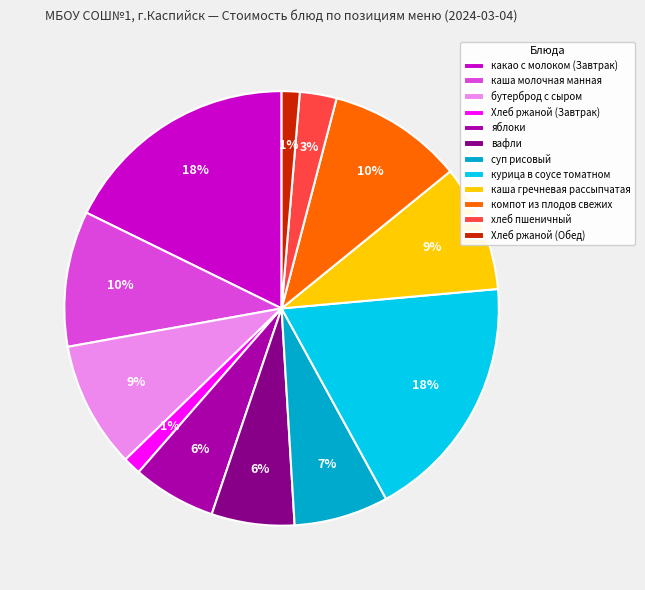

To the nearest percent, what is the average slice percentage?

8%